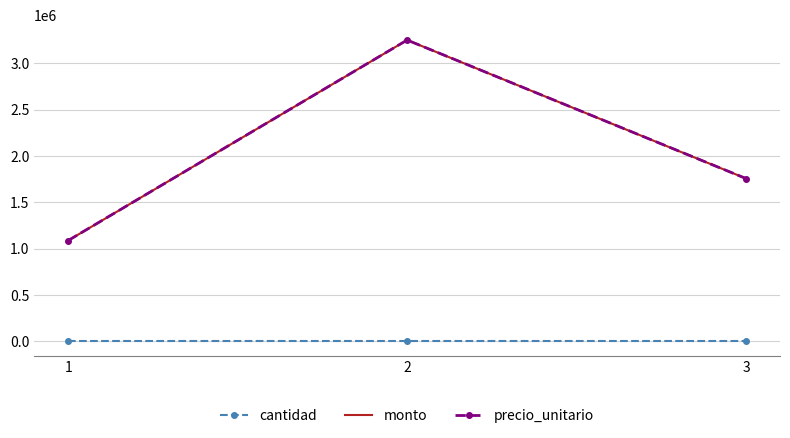

Reading left to right, list all the values displayed in this chart.

cantidad: 1	1	1
monto: 1086868	3252467	1756466
precio_unitario: 1086868	3252467	1756466